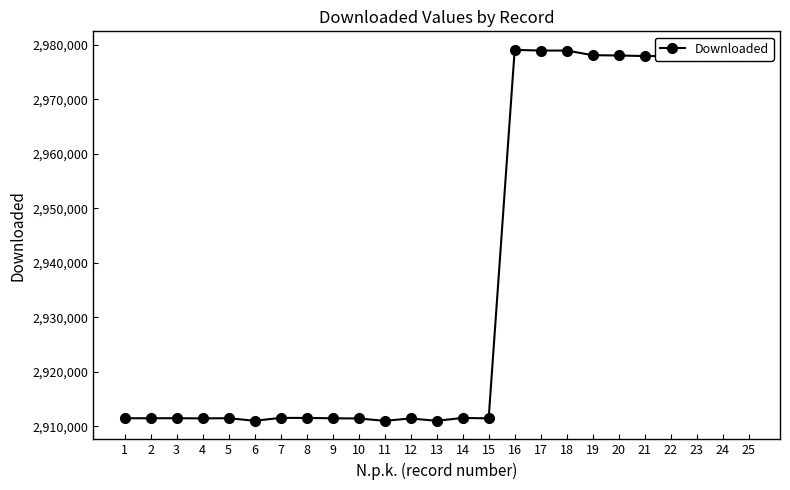

What is the difference between the maximum and minimum values?

68093